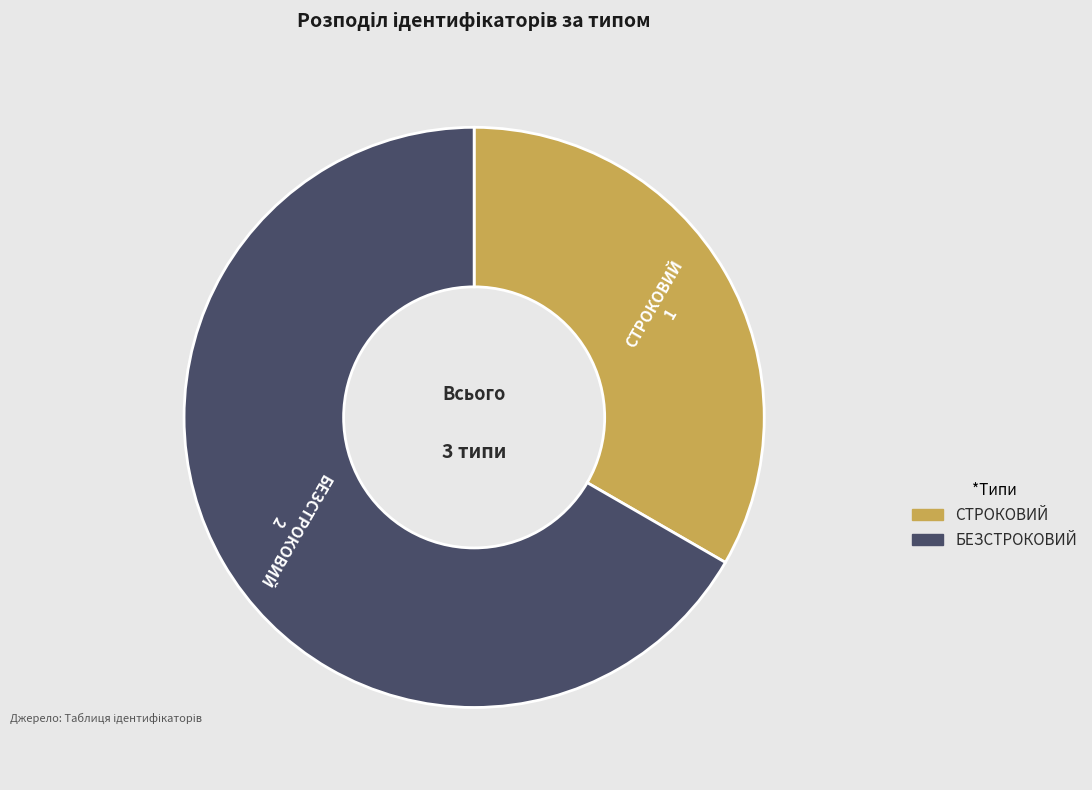

Does any single category account for the majority?

Yes